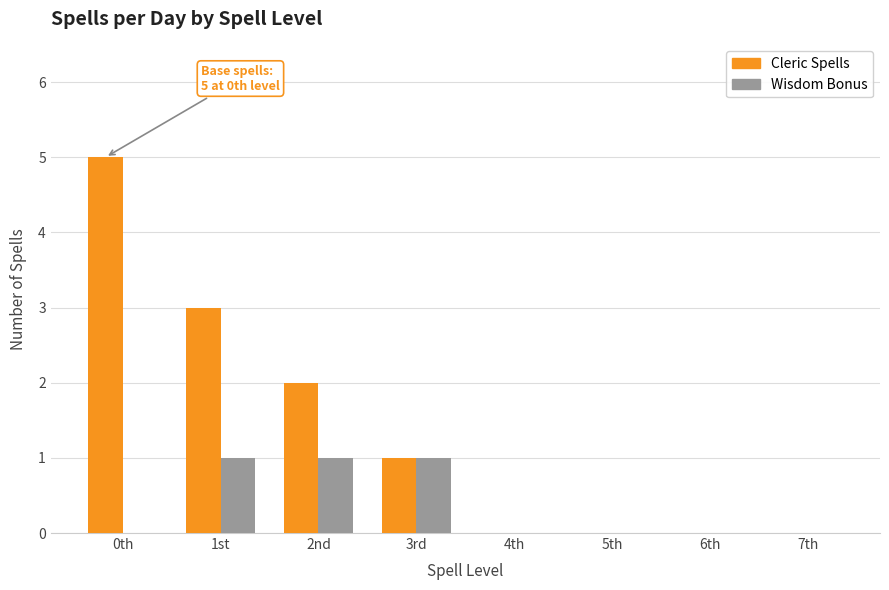

Is it true that Cleric Spells equals -2 at 5th?

False